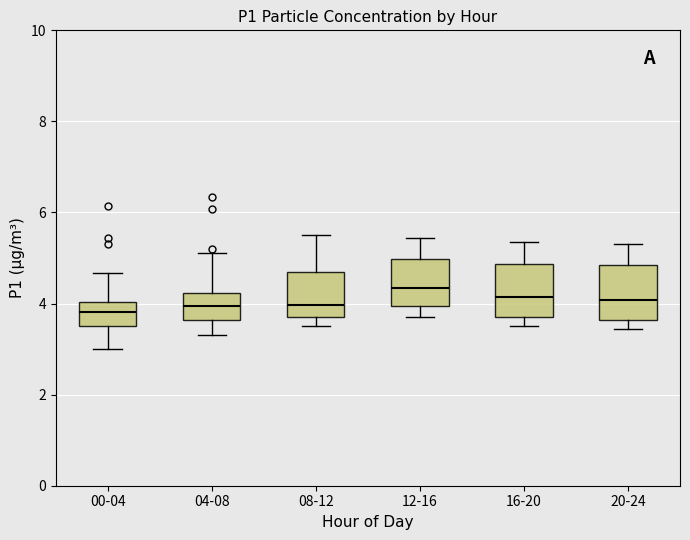

Reading left to right, transcribe this box plot: for each box, give where its median line is, the range the box spans, and where its two whiskers end, as read against the y-axis. The values are not printed on the chart, so give them approximately, as read against the axis.

00-04: median 3.8, box 3.6 to 4.0, whiskers 3.0 to 4.6
04-08: median 4.0, box 3.6 to 4.2, whiskers 3.4 to 5.2
08-12: median 4.0, box 3.8 to 4.8, whiskers 3.6 to 5.6
12-16: median 4.4, box 4.0 to 5.0, whiskers 3.8 to 5.4
16-20: median 4.2, box 3.8 to 4.8, whiskers 3.6 to 5.4
20-24: median 4.0, box 3.6 to 4.8, whiskers 3.4 to 5.4